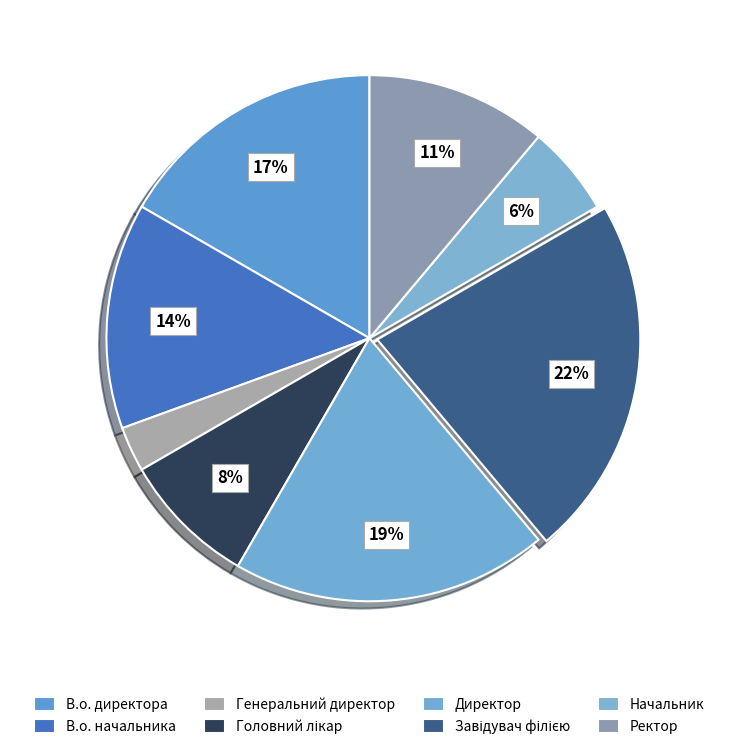

What percentage is the Ректор slice, to the nearest percent?

11%